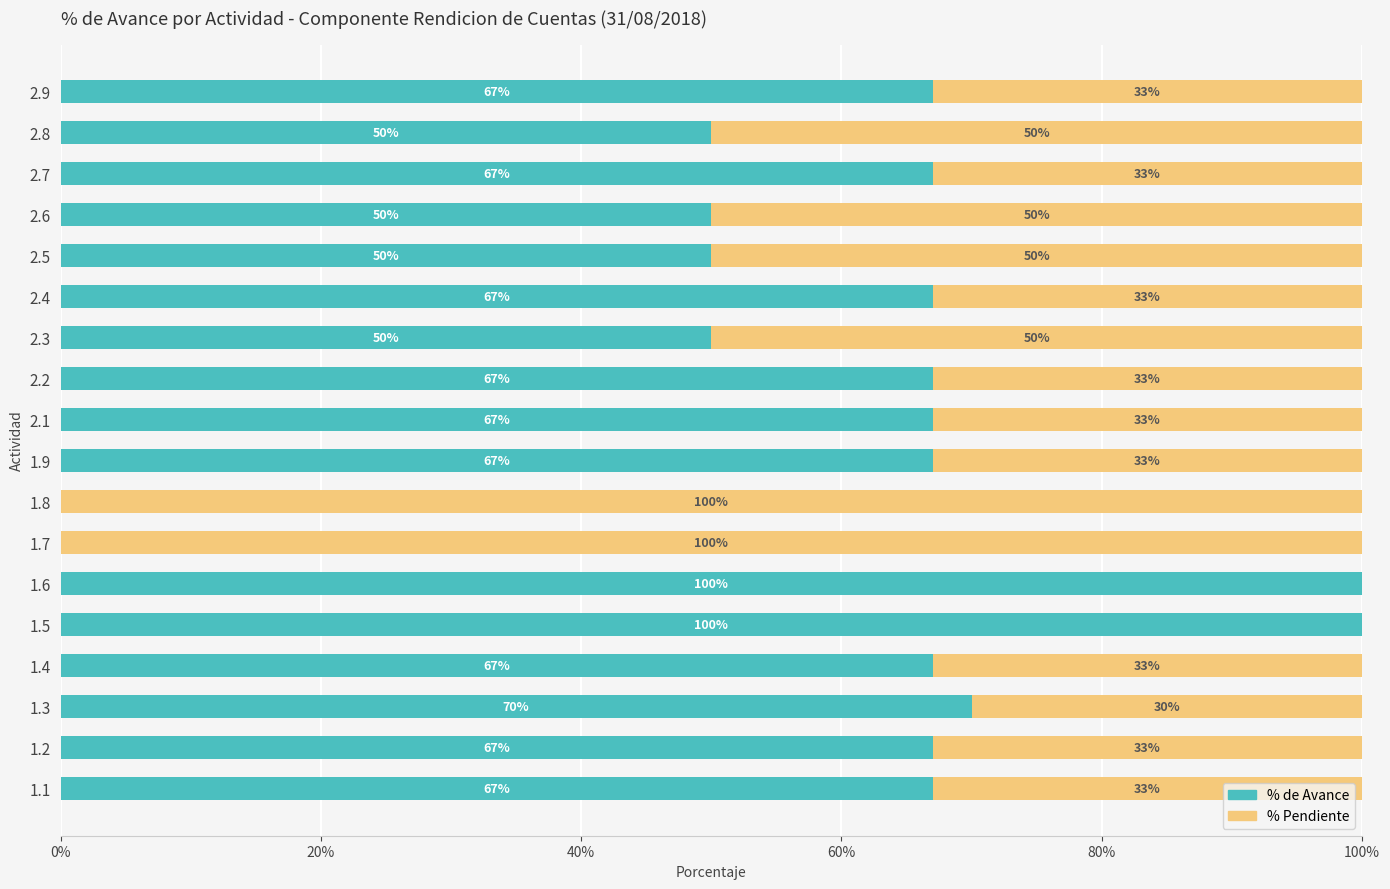

What are all the series names shown in the legend?

% de Avance, % Pendiente